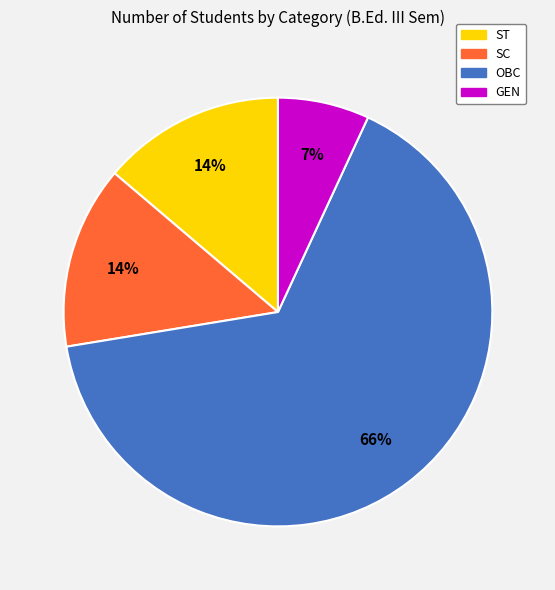

True or false: SC accounts for 25% of the total.

False